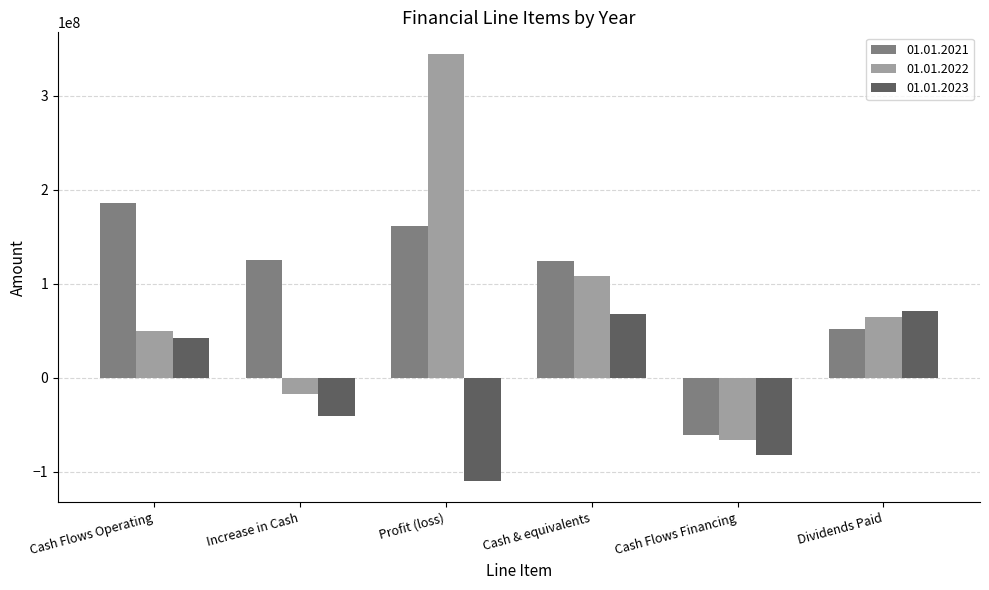

What is the label of the 5th bar from the left?

Cash Flows Financing